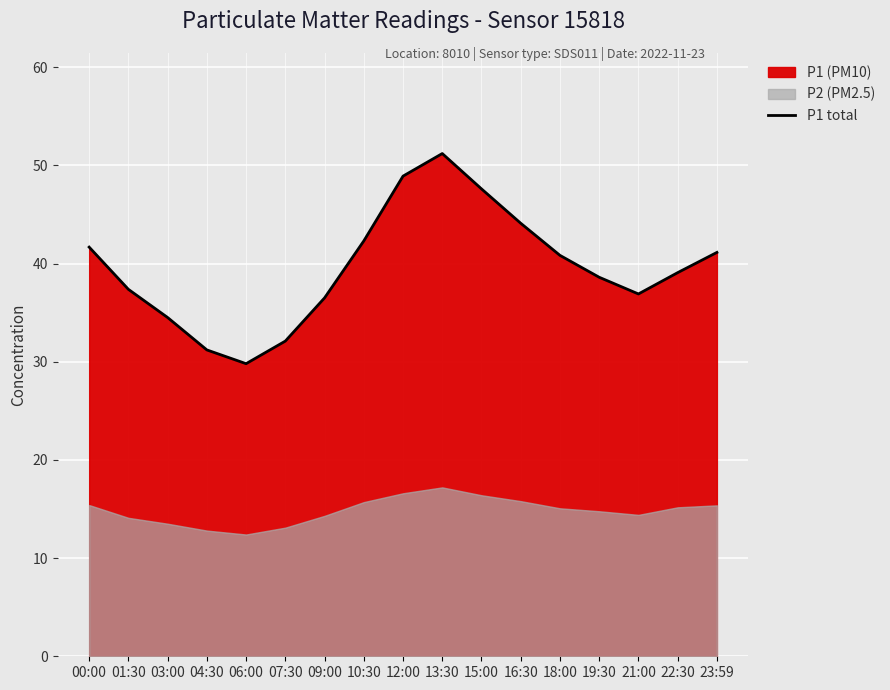

Between 00:00 and 13:30, which is larger?

13:30